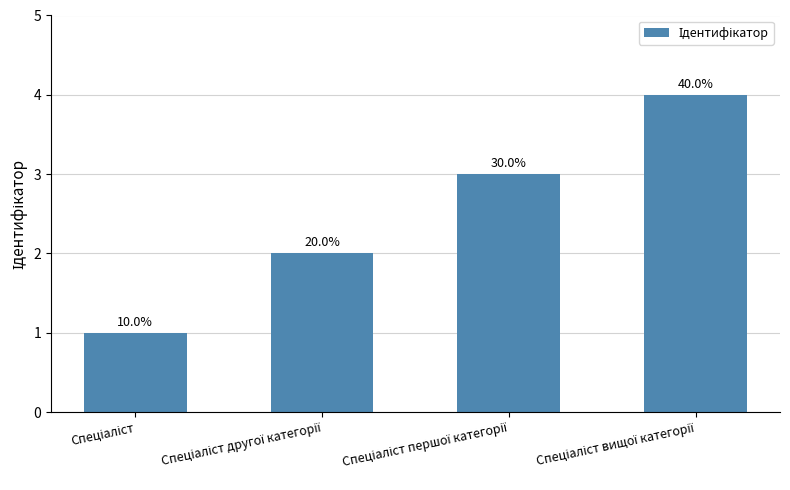

What is the value of the 3rd bar from the left?

3